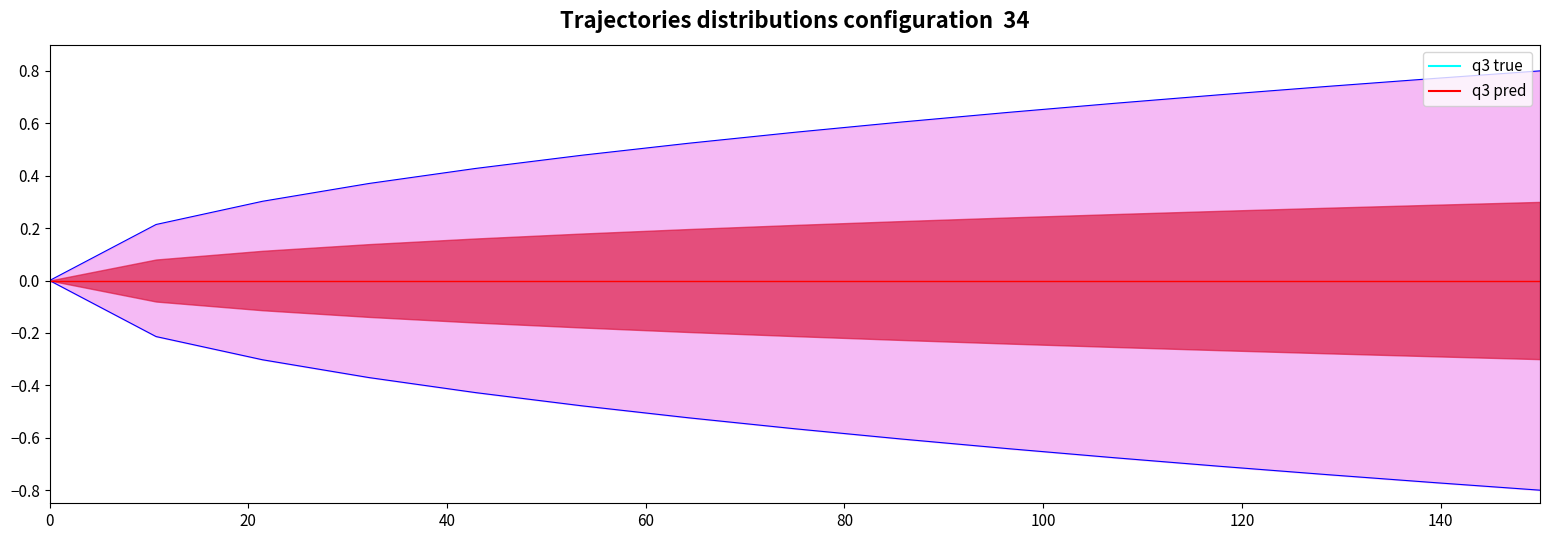

True or false: q3 true has a value of 0.9 at 9.

False